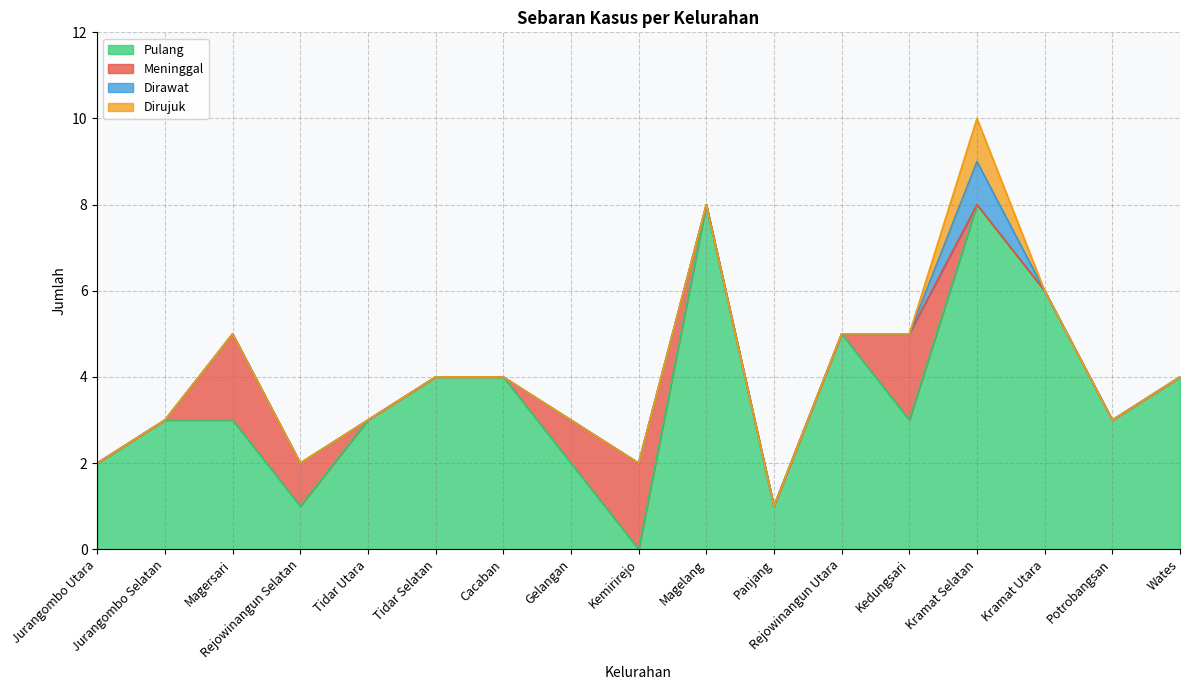

Is the value of Dirawat at Jurangombo Utara greater than the value of Dirujuk at Cacaban?

No